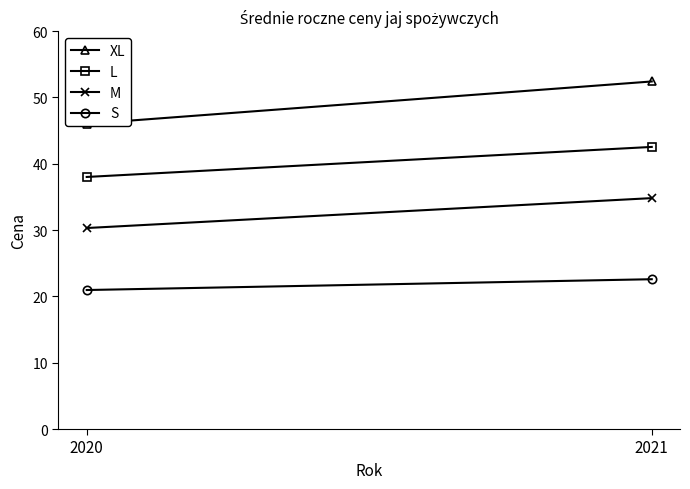

How many lines are shown in the chart?

4